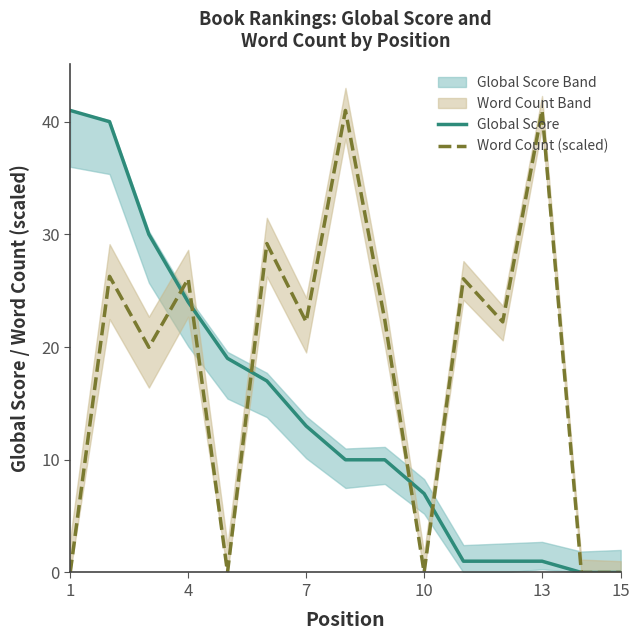

Rank the series by their maximum value, from lowest to highest.

Global Score, Word Count (scaled)